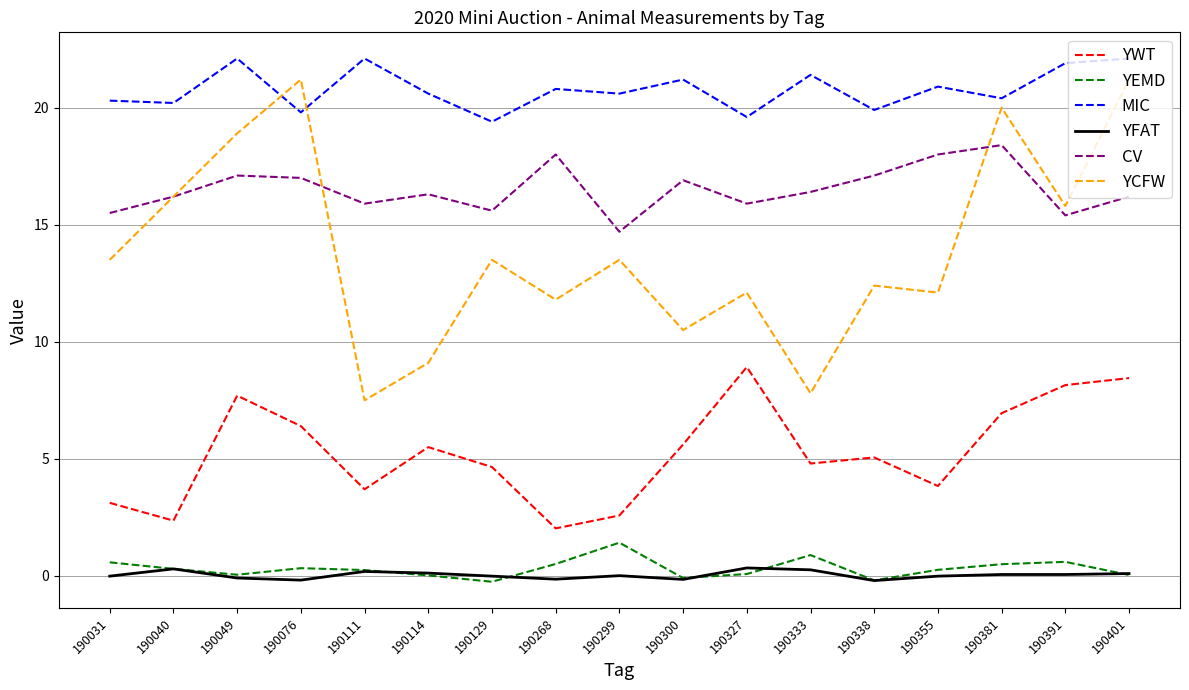

Is the value of CV at 190381 greater than the value of YEMD at 190129?

Yes